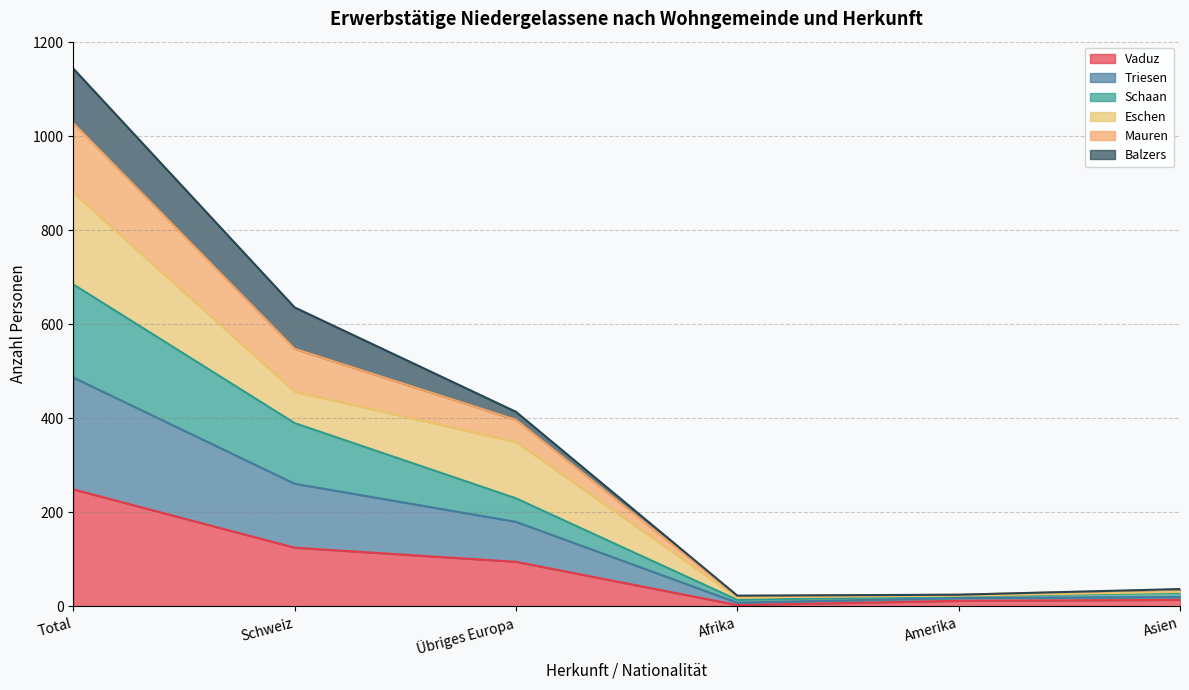

What is the maximum value for Vaduz?

249